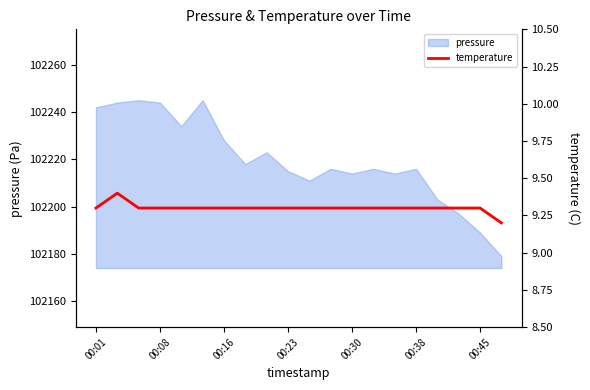

The pressure series shows 102215 at 00:23. True or false?

True